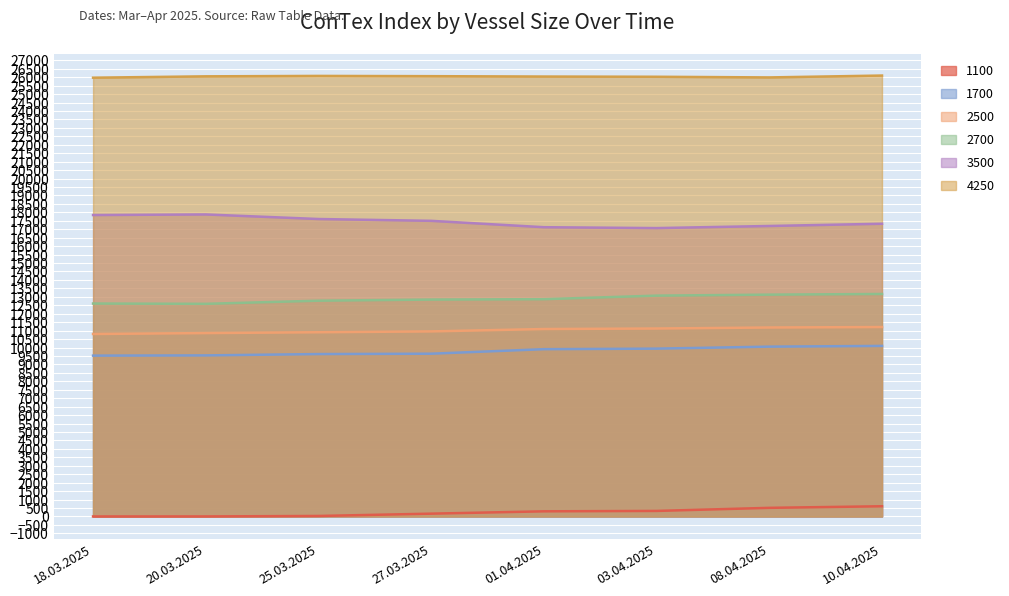

Between 25.03.2025 and 27.03.2025, which series saw the biggest shift?

1100